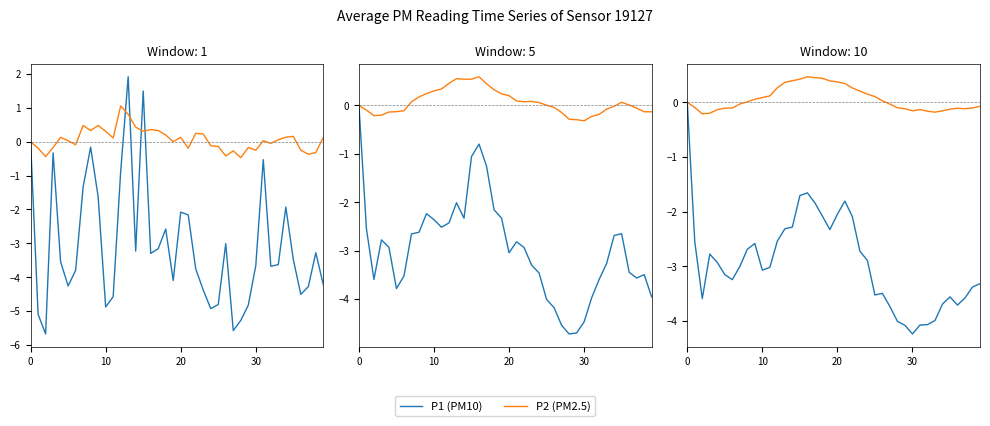

The P1 (PM10) series shows -1.2 at 33. True or false?

False